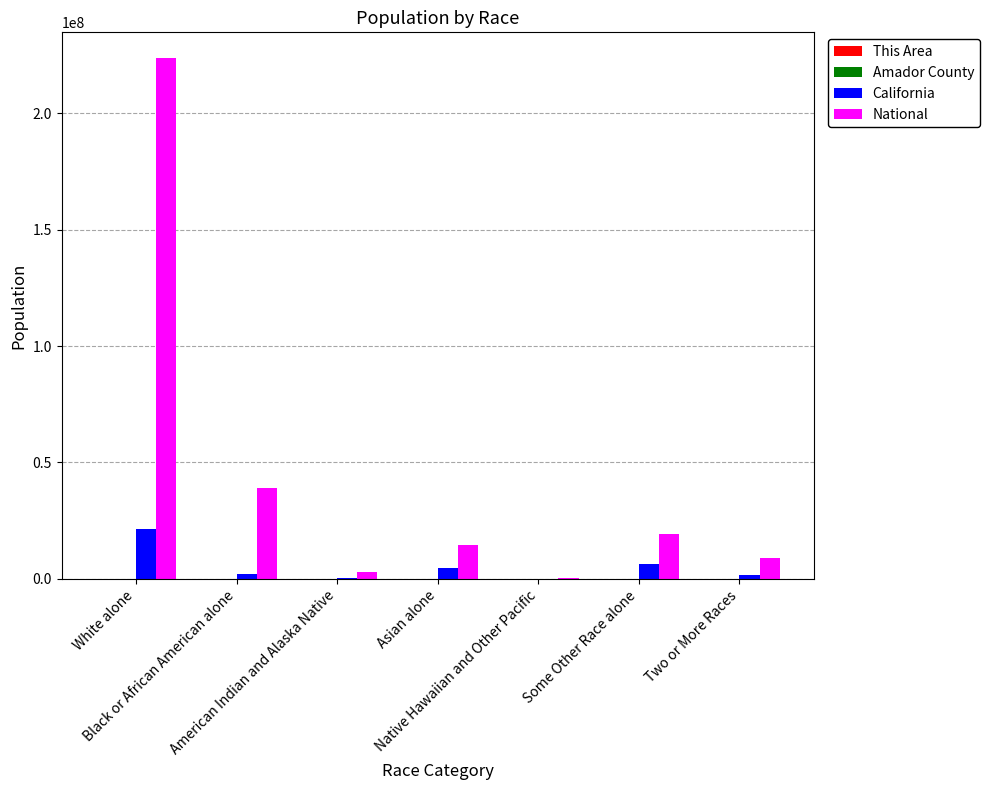

Are the bars horizontal?

No